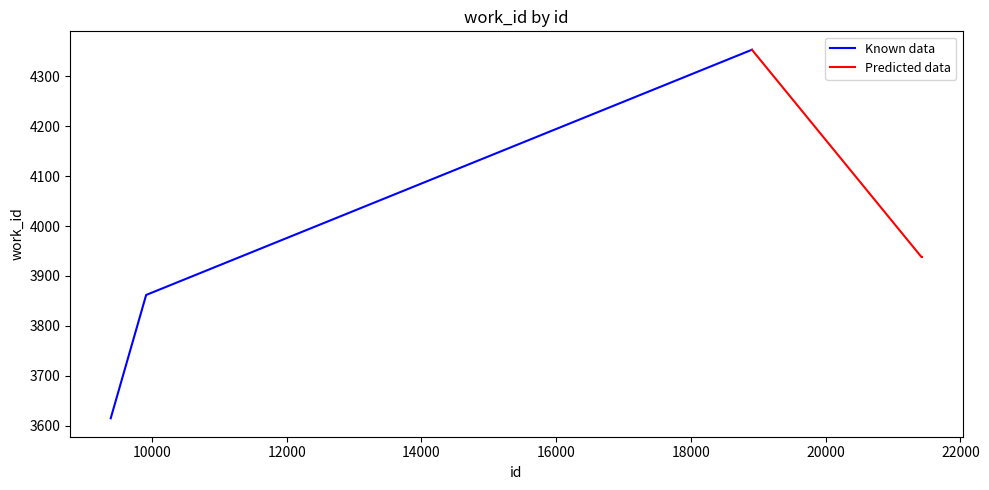

True or false: Known data has more than 1 points higher than both neighbors.

False